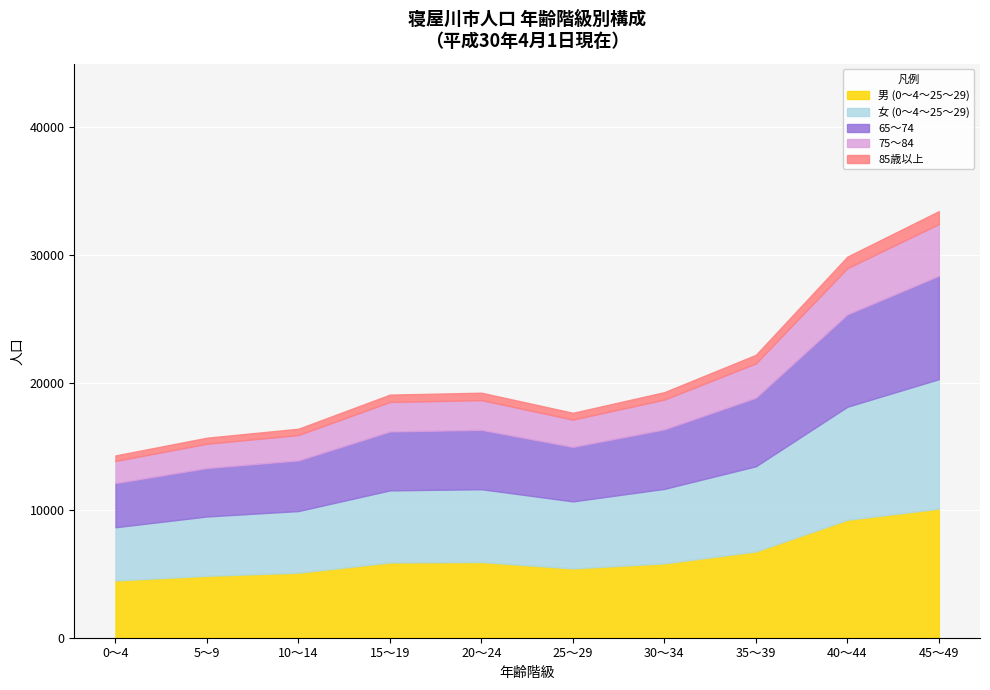

At which category is the sum across all series the highest?

45～49